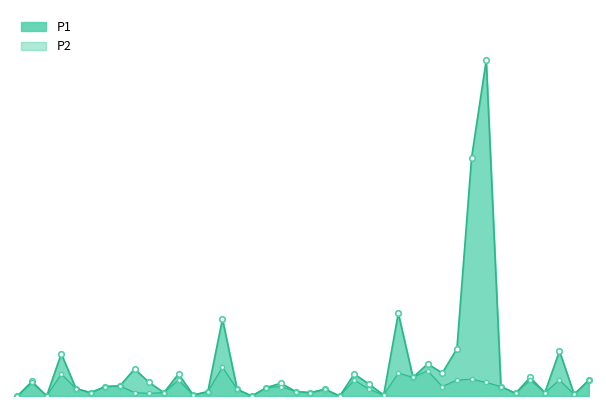

What is the value of the P1 point at the 33rd from the left?

9.9